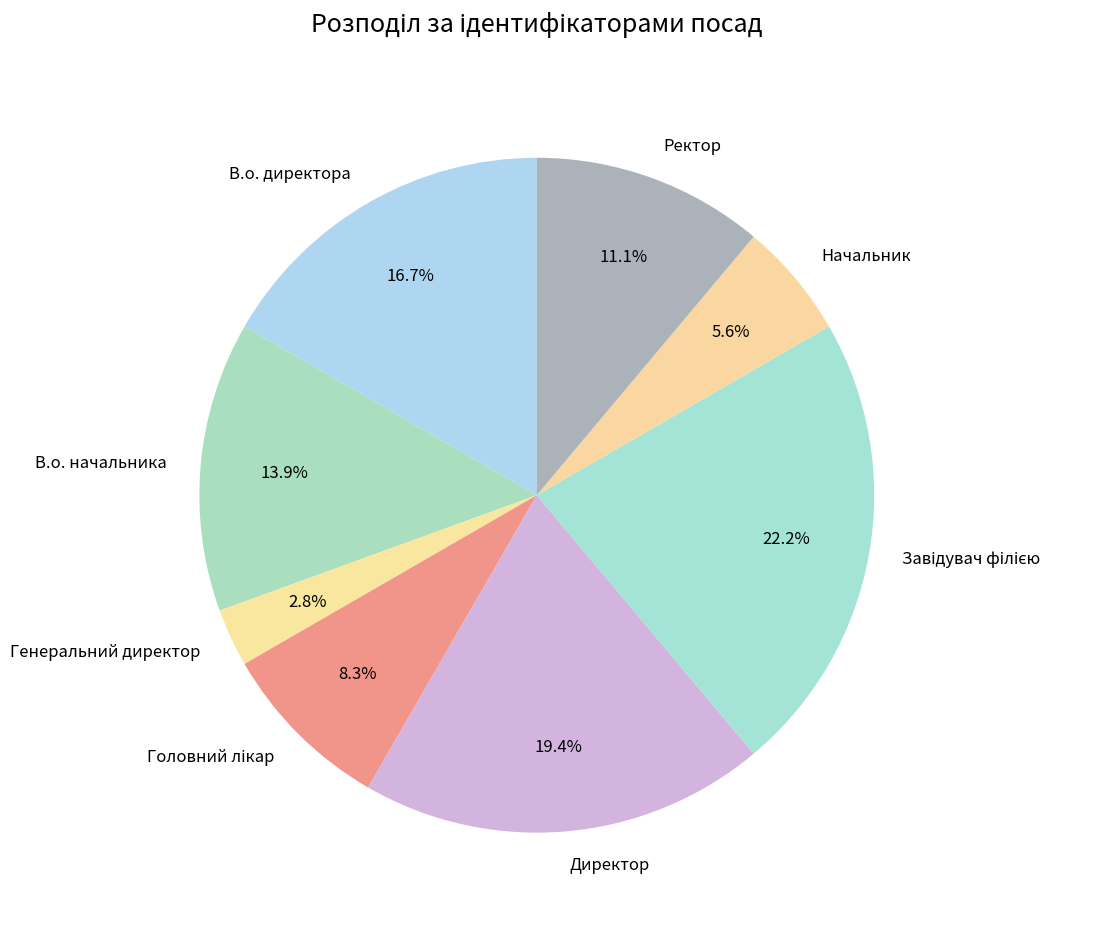

What percentage is the Директор slice, to the nearest percent?

19%